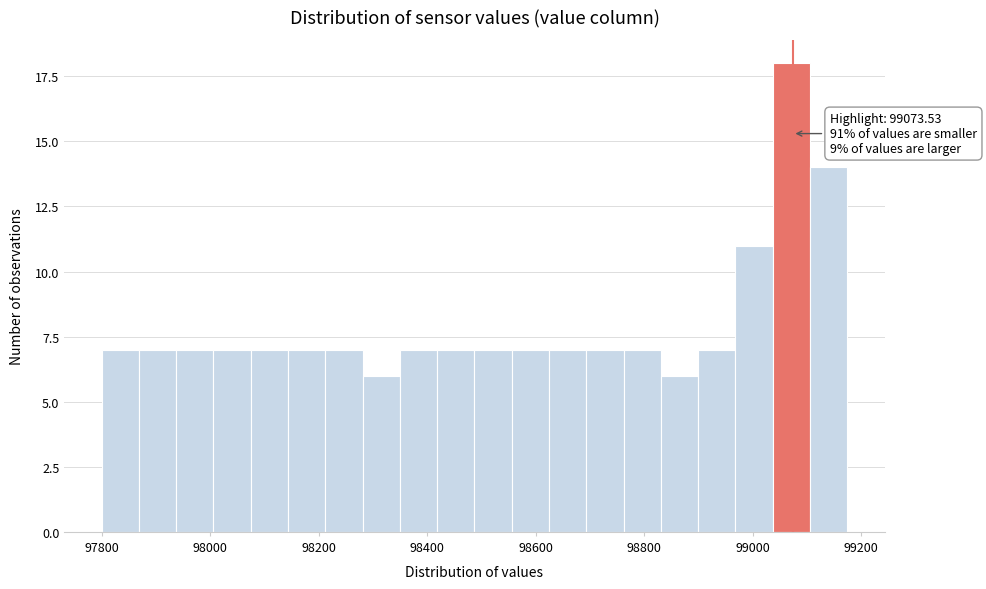

Read against the x-axis, roughly where is the centre of the tallest bar?

99080